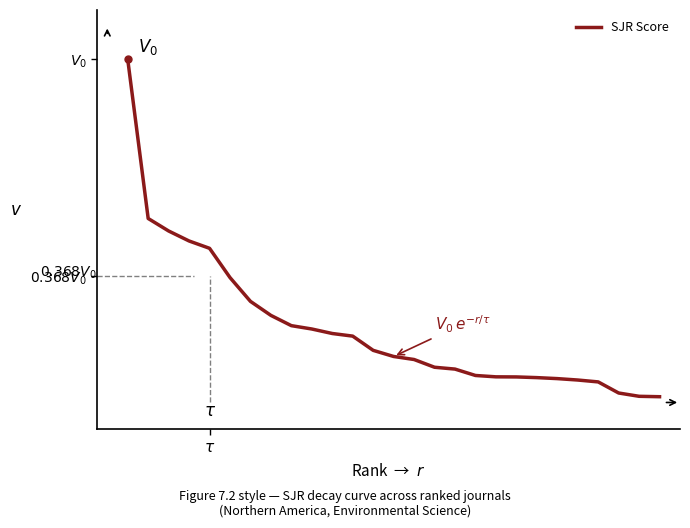

Does the chart display data point markers on the line(s)?

No